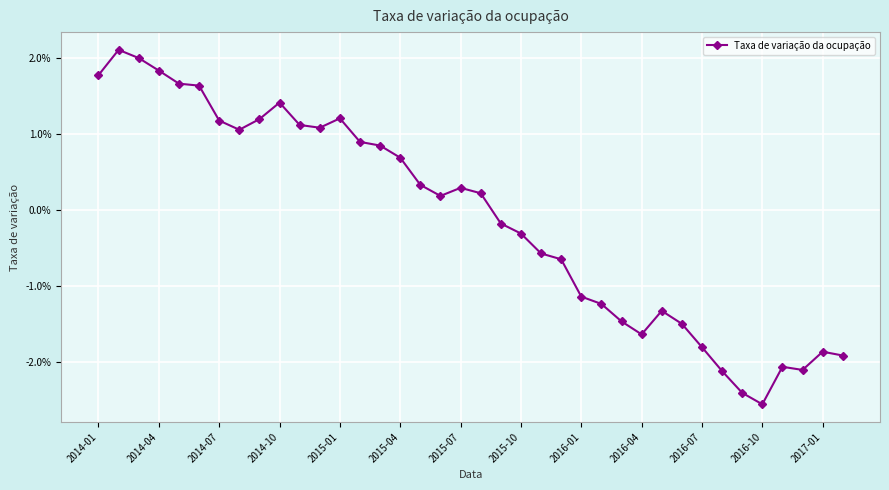

Does the chart have visible grid lines?

Yes